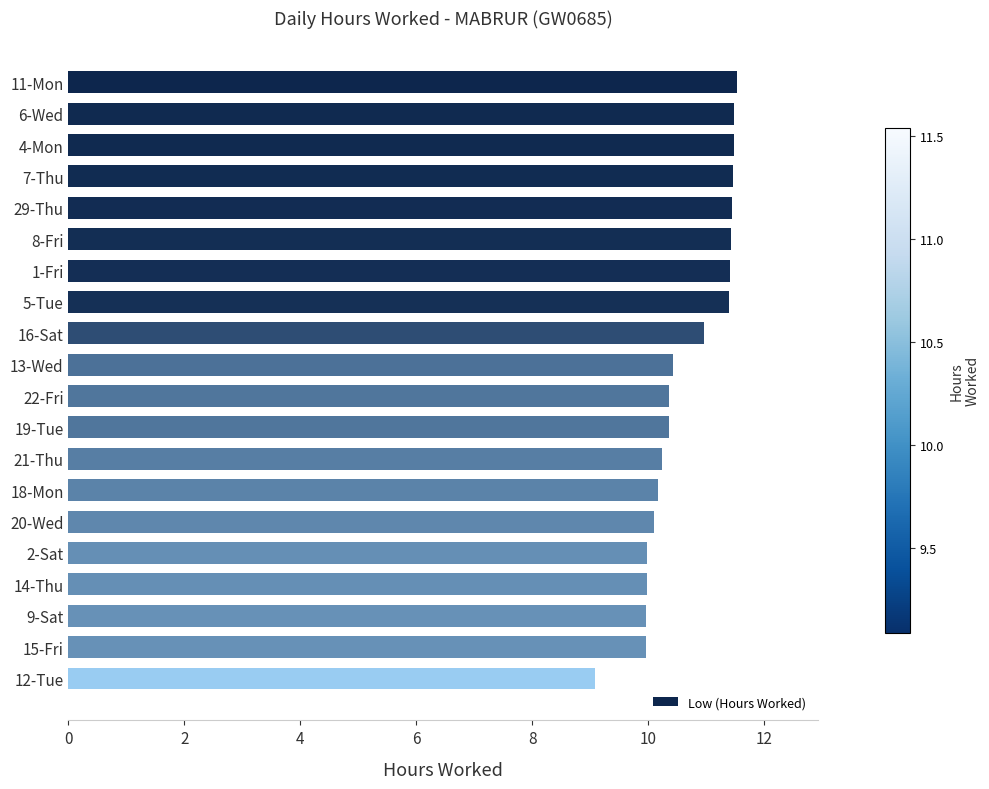

Which category has the lowest value across all series?

12-Tue